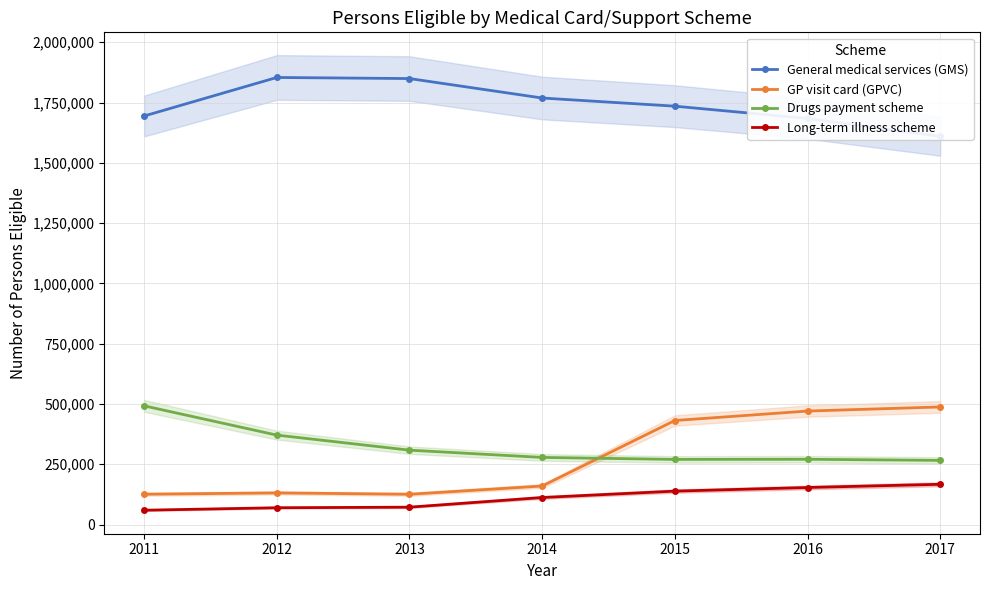

What is the highest value of the Drugs payment scheme series?

492102